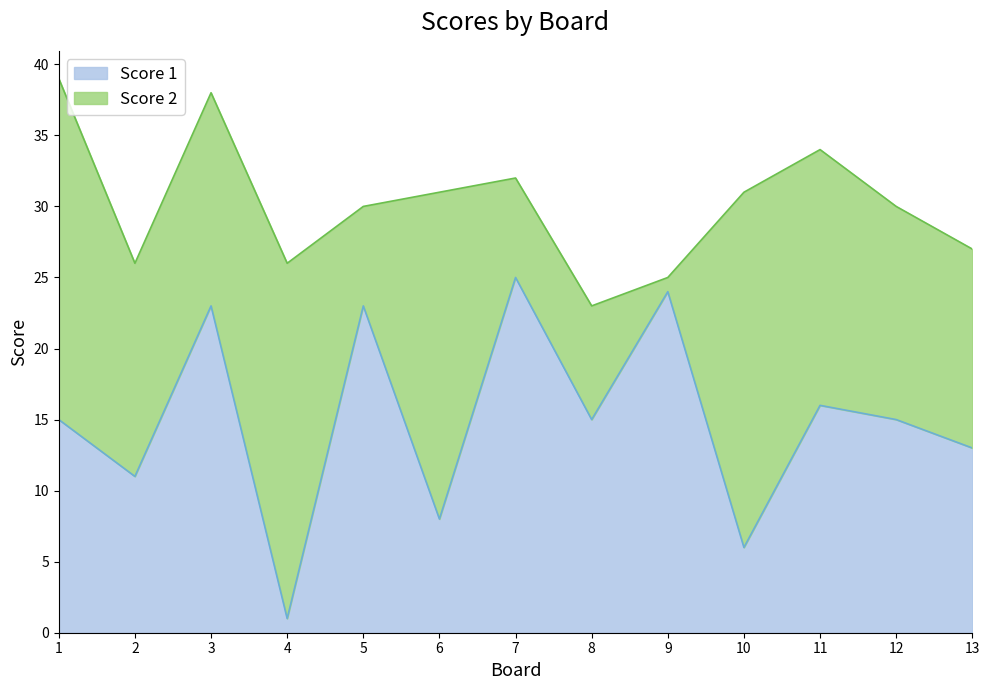

What is the change in value from 5 to 13?

-10